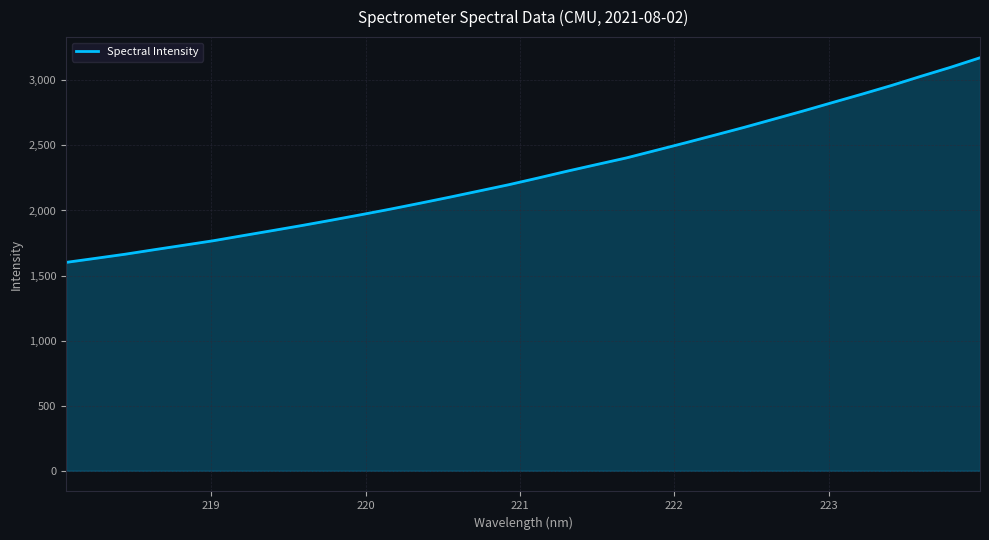

What is the difference between the second highest and second lowest values?

1467.7